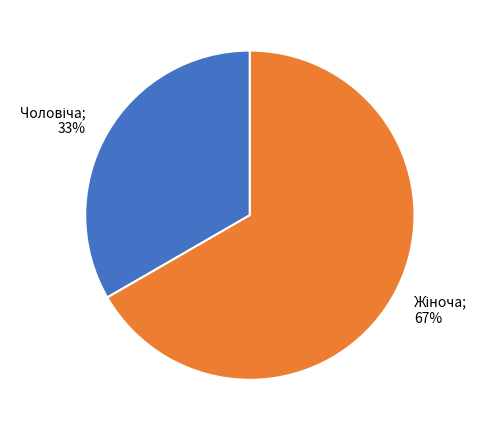

How many segments does this pie chart have?

2